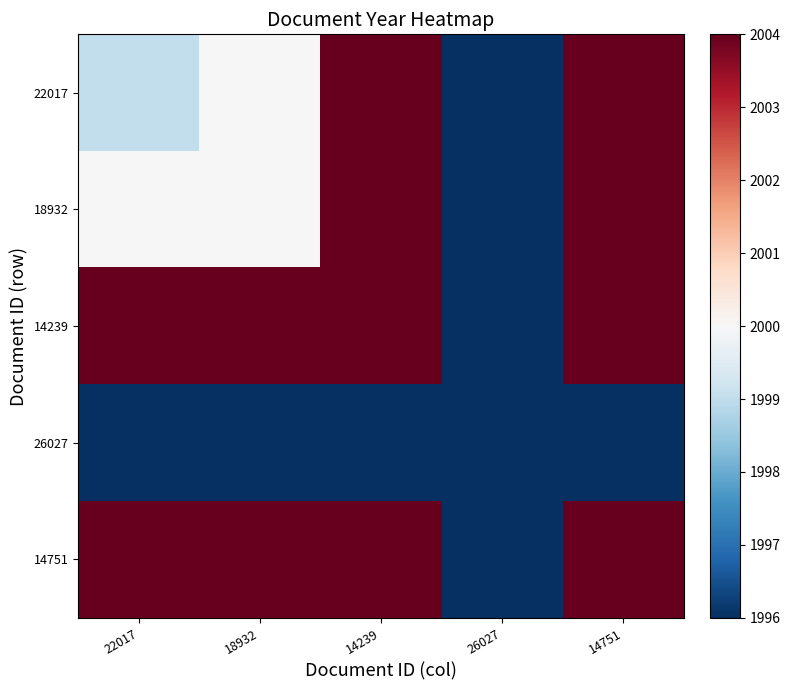

Which series has the widest spread of values?

22017